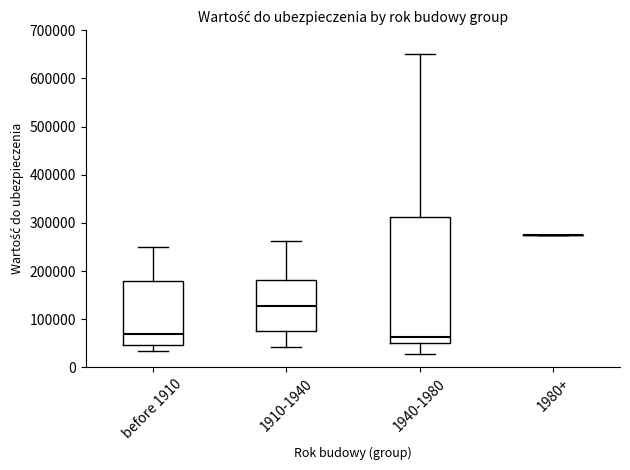

Reading left to right, read every box against the y-axis: the position of its median line, the range the box covers, and the ends of its whiskers. The values are not printed on the chart, so give them approximately, as read against the axis.

before 1910: median 70000, box 50000 to 180000, whiskers 30000 to 250000
1910-1940: median 130000, box 80000 to 180000, whiskers 40000 to 260000
1940-1980: median 60000, box 50000 to 310000, whiskers 30000 to 650000
1980+: box collapsed to a line at 270000, whiskers 270000 to 270000